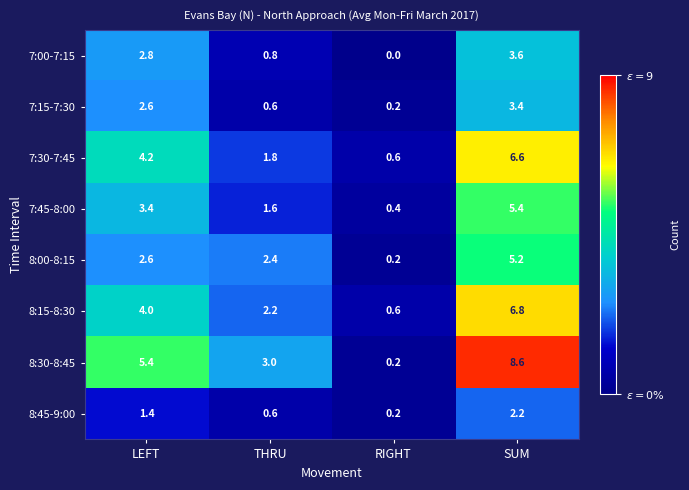

The 7:30-7:45 series shows 0.1 at RIGHT. True or false?

False